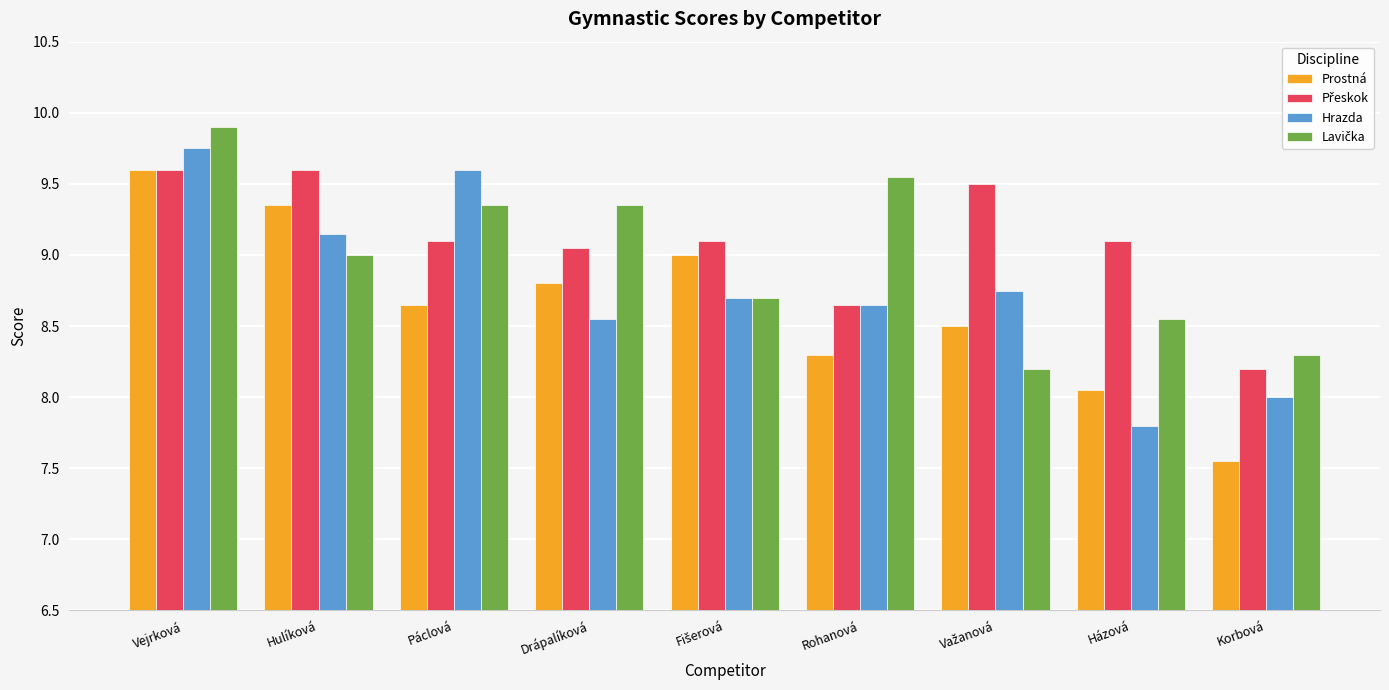

What is the sum of all Hrazda values?

79.0